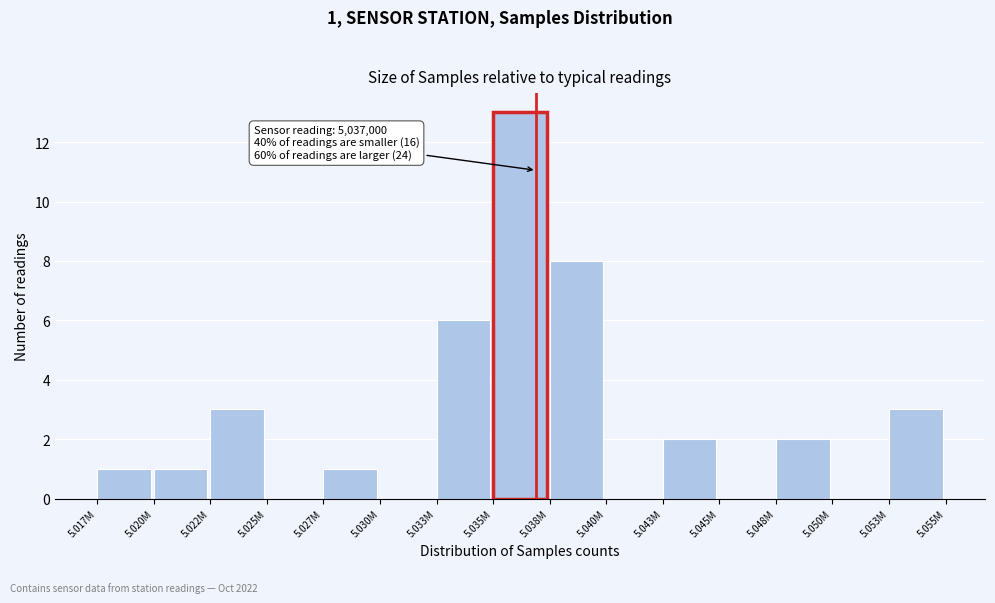

Reading left to right, list all the values displayed in this chart.

5.017M=1	5.020M=1	5.022M=3	5.025M=0	5.027M=1	5.030M=0	5.033M=6	5.035M=13	5.038M=8	5.040M=0	5.043M=2	5.045M=0	5.048M=2	5.050M=0	5.053M=3